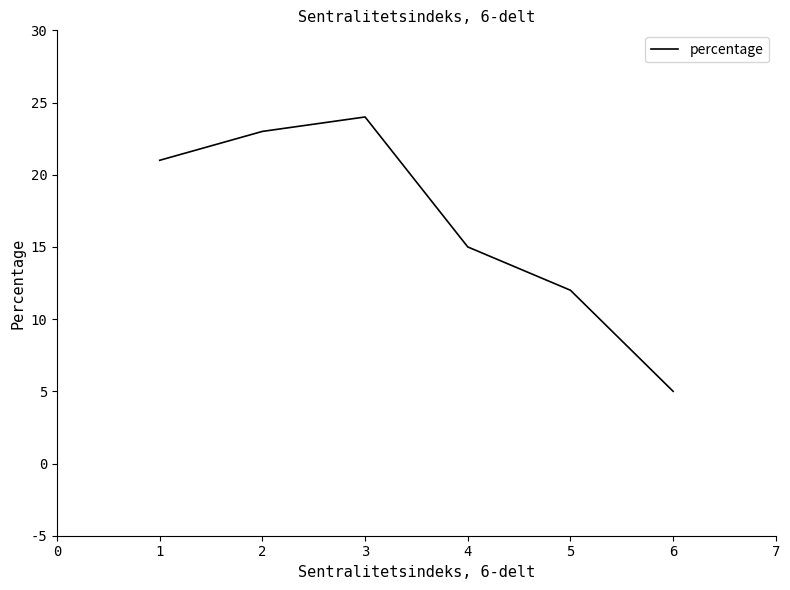

Which has a higher value, 3 or 4?

3